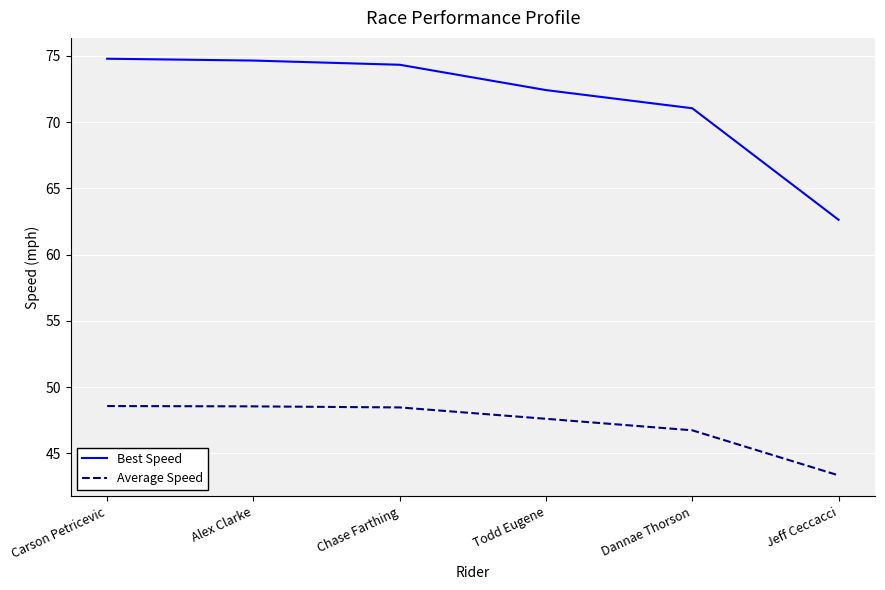

What position from the right is Chase Farthing?

4